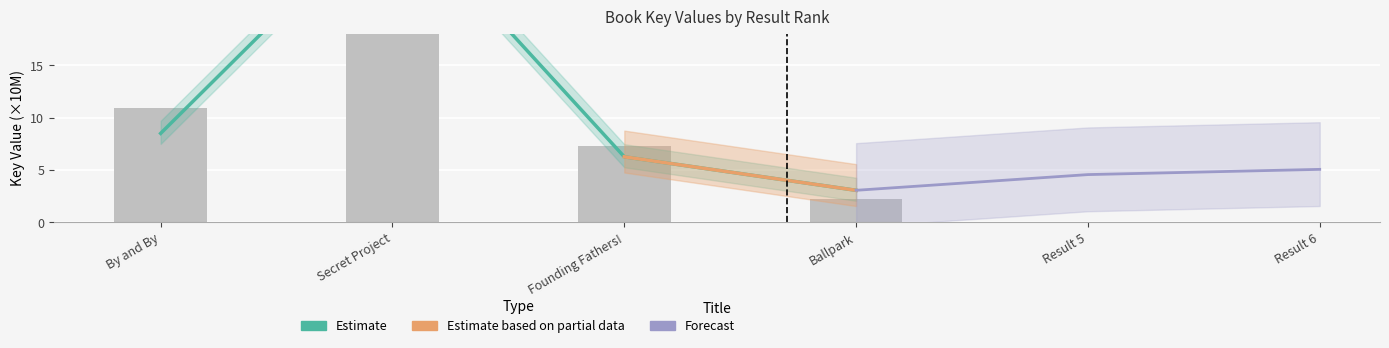

List the labels in order of value, largest first.

Secret Project, By and By, Founding Fathers!, Ballpark